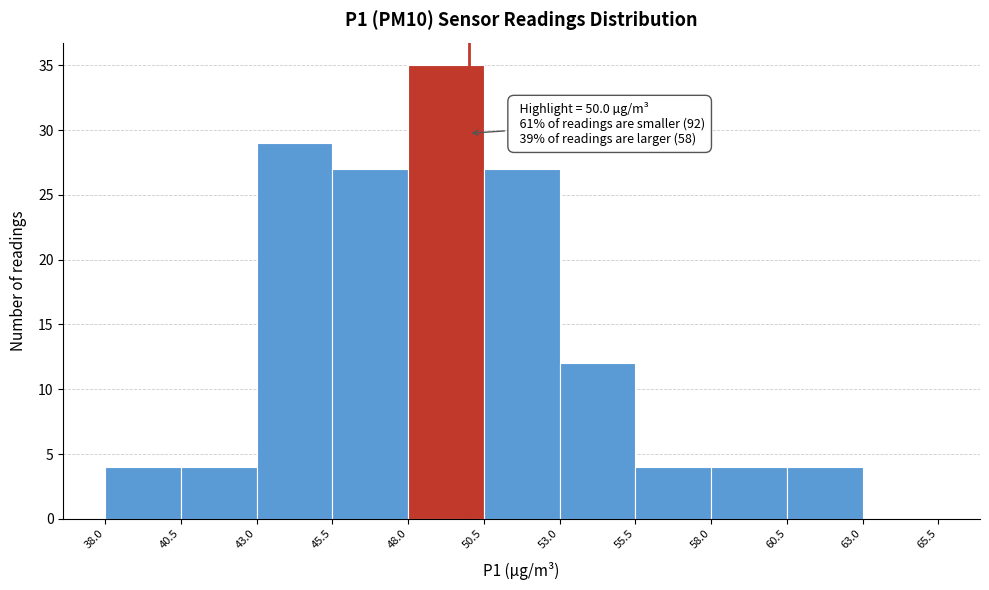

Over which range of the x-axis is the bar tallest?

48.0 to 50.5